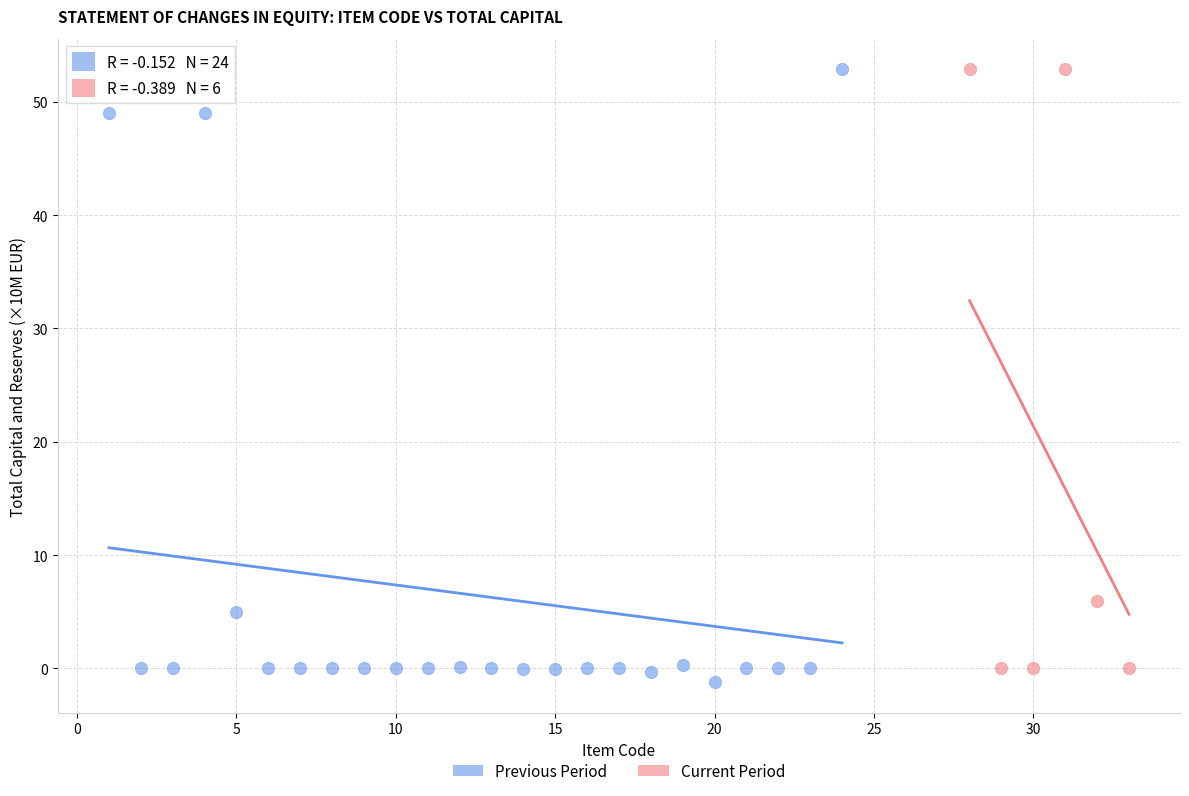

What are all the series names shown in the legend?

Previous Period, Current Period